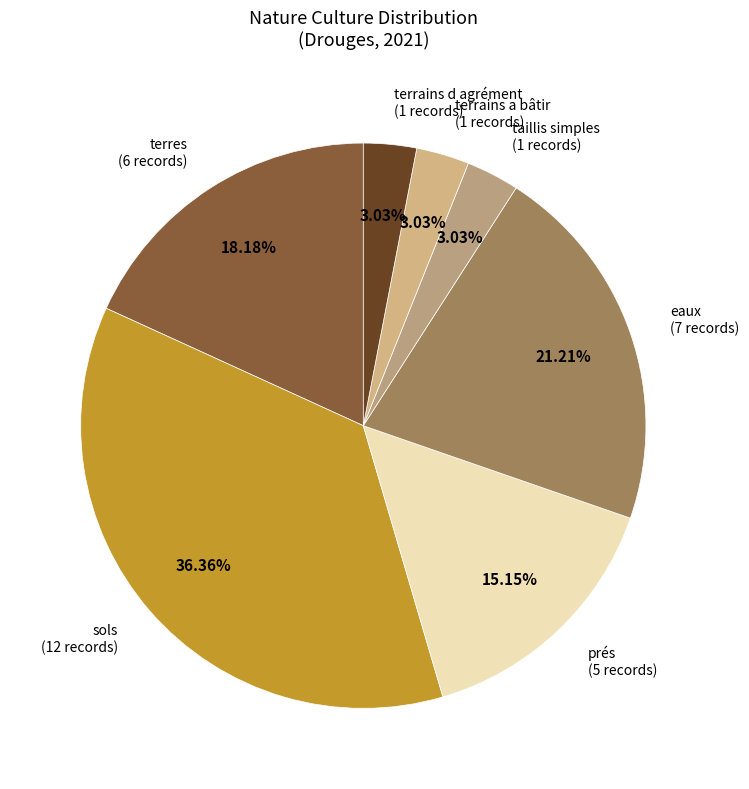

Which has a higher value, terrains d agrément or terres?

terres